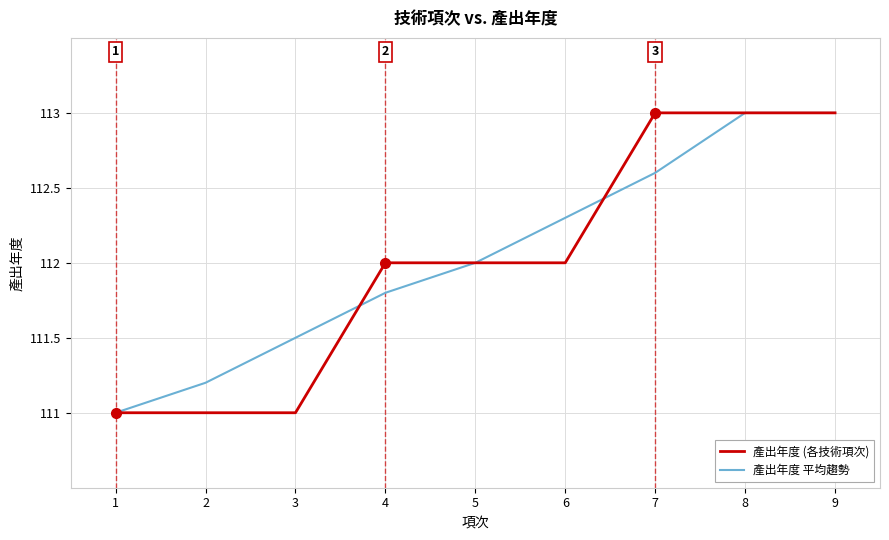

Reading right to left, extract all data points from this chart.

產出年度 (各技術項次): 9=113.0	8=113.0	7=113.0	6=112.0	5=112.0	4=112.0	3=111.0	2=111.0	1=111.0
產出年度 平均趨勢: 9=113.0	8=113.0	7=112.6	6=112.3	5=112.0	4=111.8	3=111.5	2=111.2	1=111.0